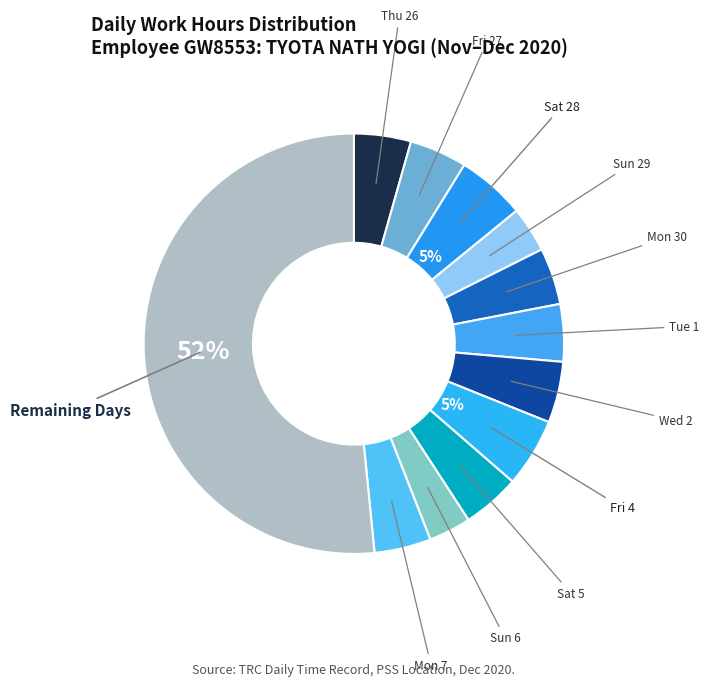

How many segments does this pie chart have?

12